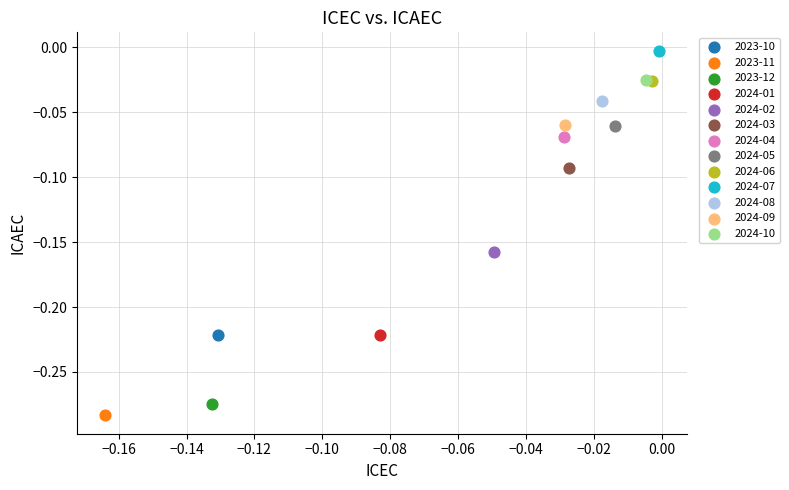

Which series contains the lowest Y value?

2023-11